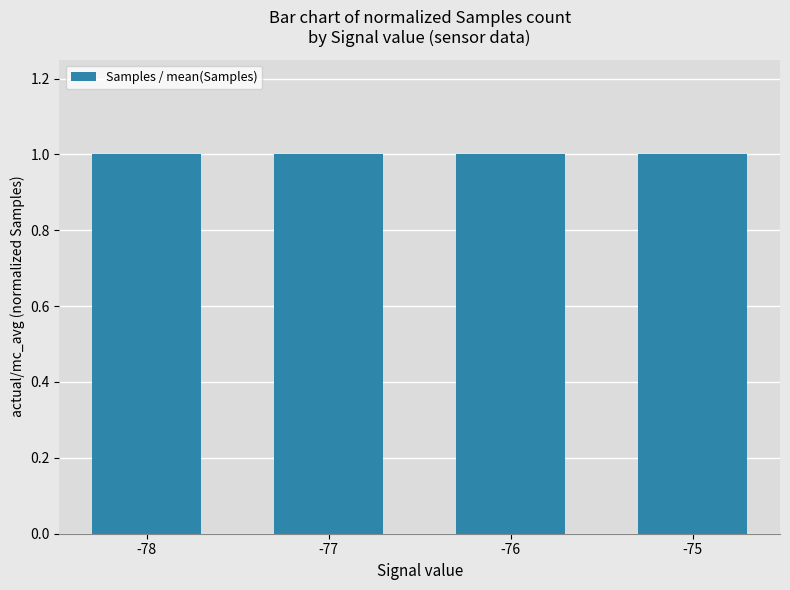

What is the value of the 4th bar from the left?

1.0